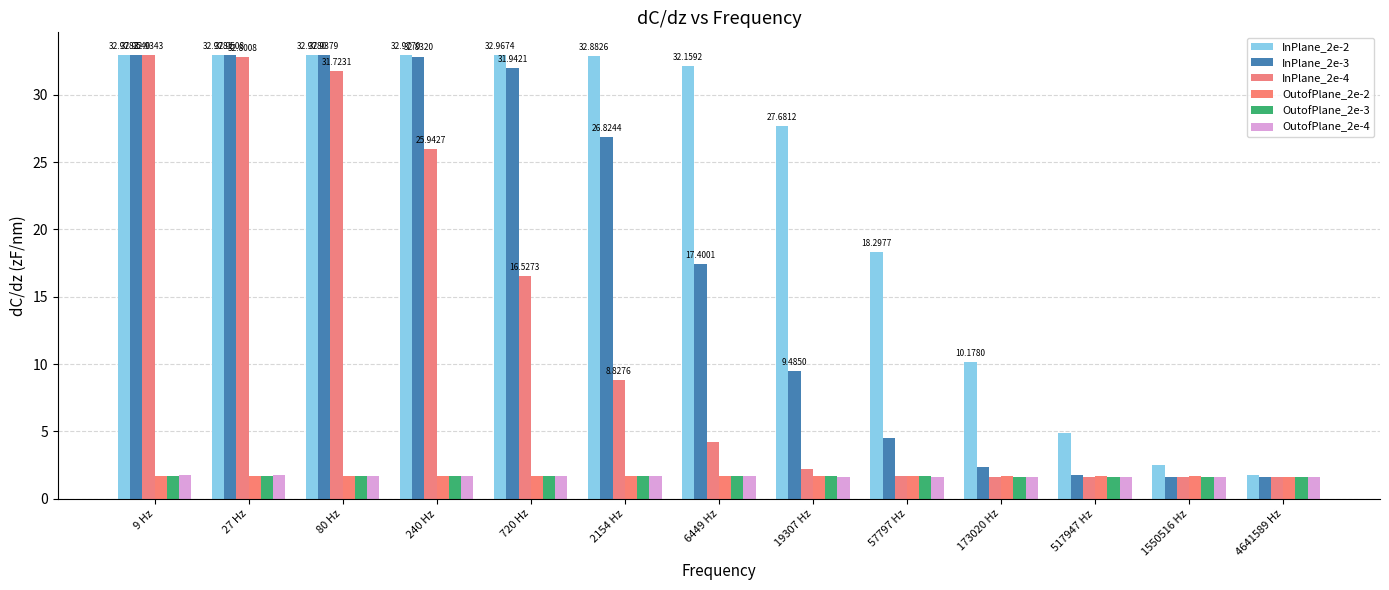

Rank the series by their maximum value, from highest to lowest.

InPlane_2e-2, InPlane_2e-3, InPlane_2e-4, OutofPlane_2e-4, OutofPlane_2e-2, OutofPlane_2e-3